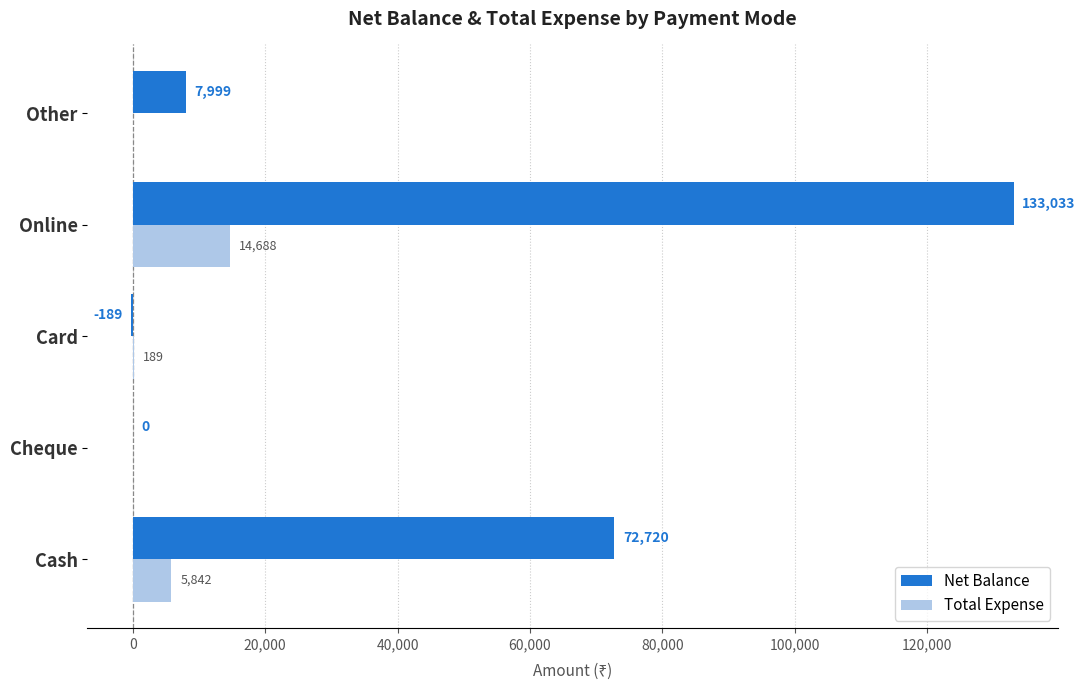

What are all the series names shown in the legend?

Net Balance, Total Expense